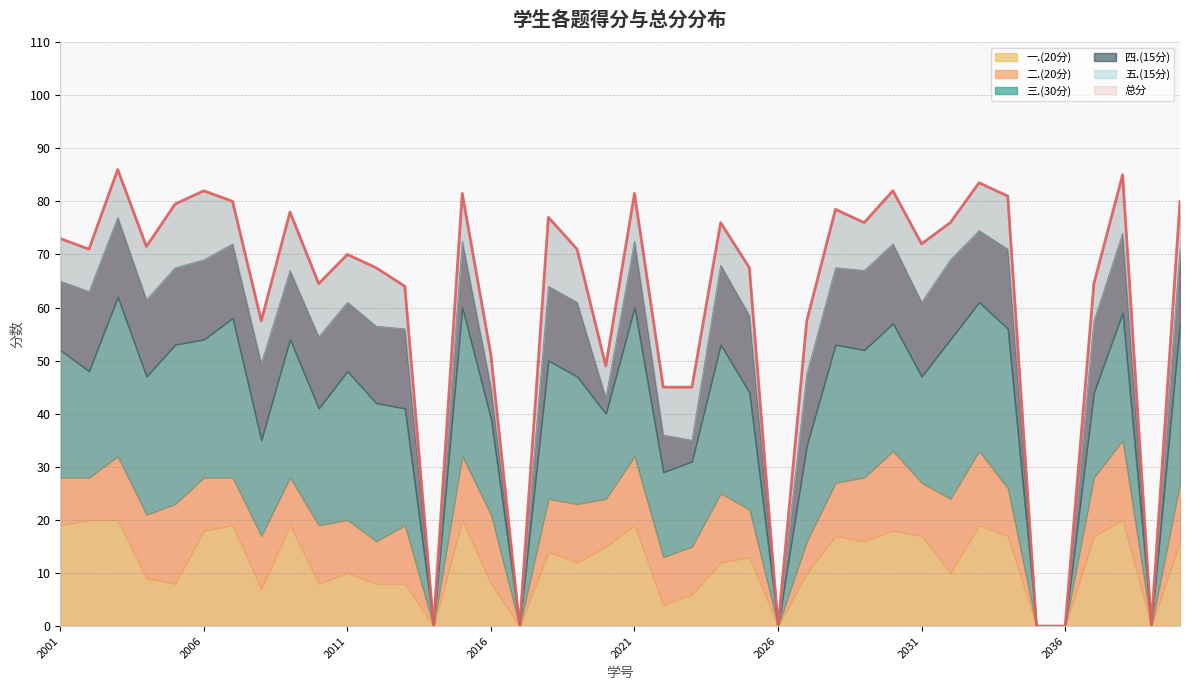

The value of 五.(15分) at 2022012009 is 4.9. True or false?

False